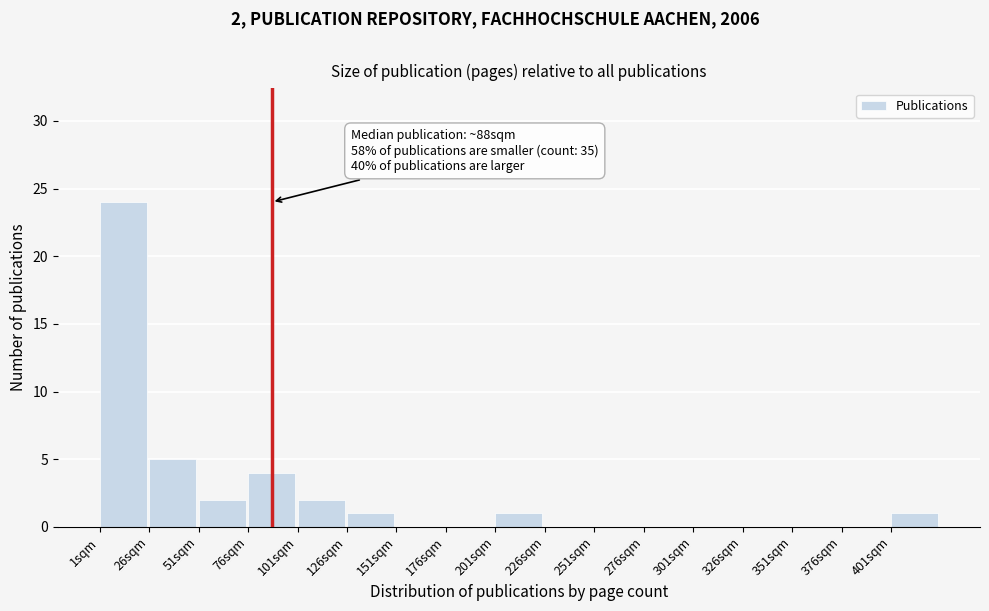

Which range on the x-axis has the tallest bar?

1 to 26